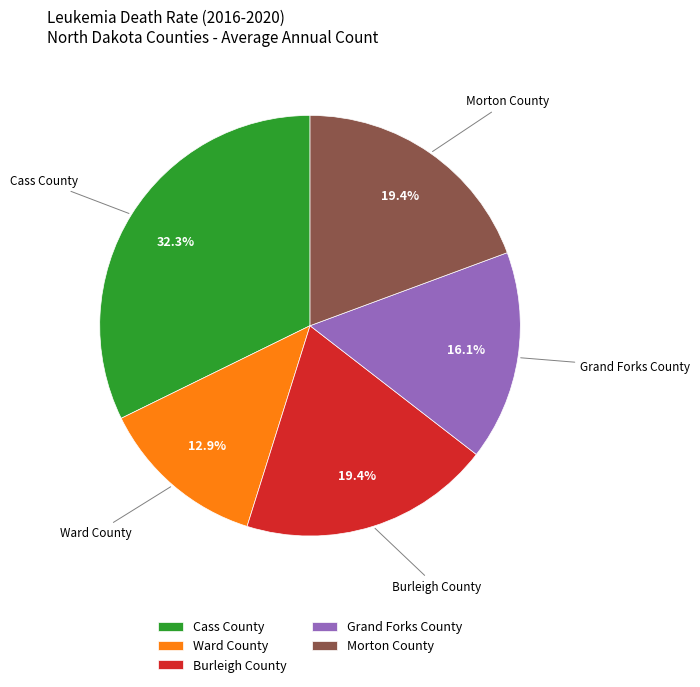

To the nearest percent, what percentage of the pie is Ward County?

13%